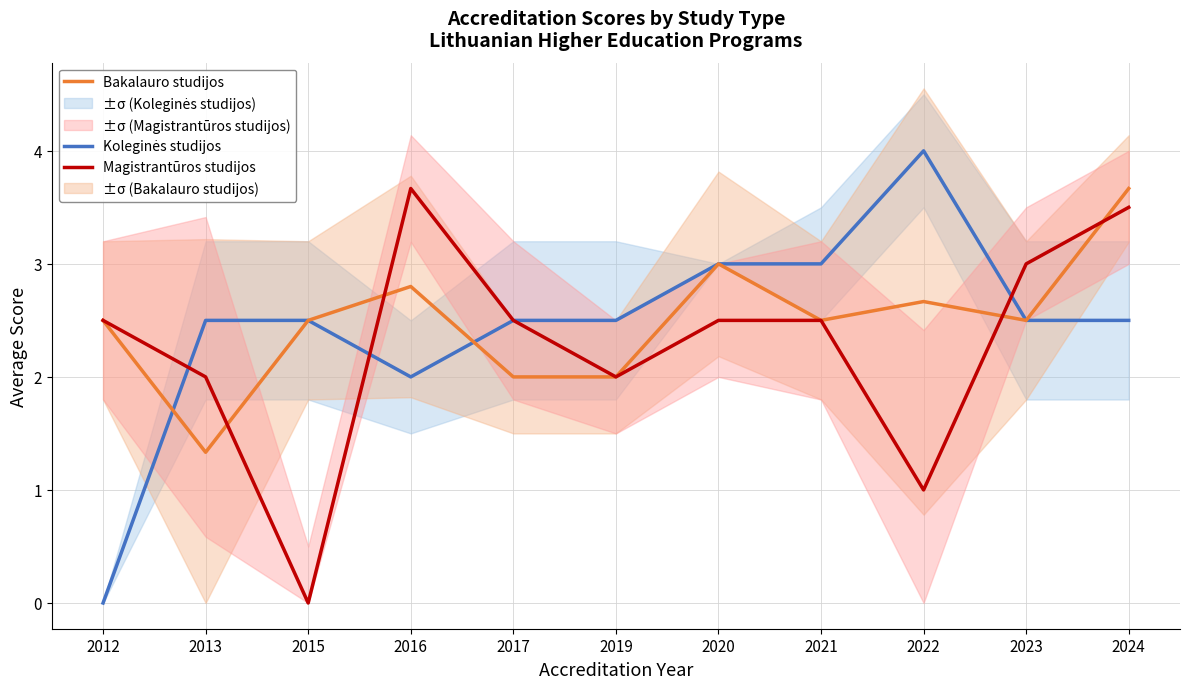

How many values in the Magistrantūros studijos series exceed 2?

7